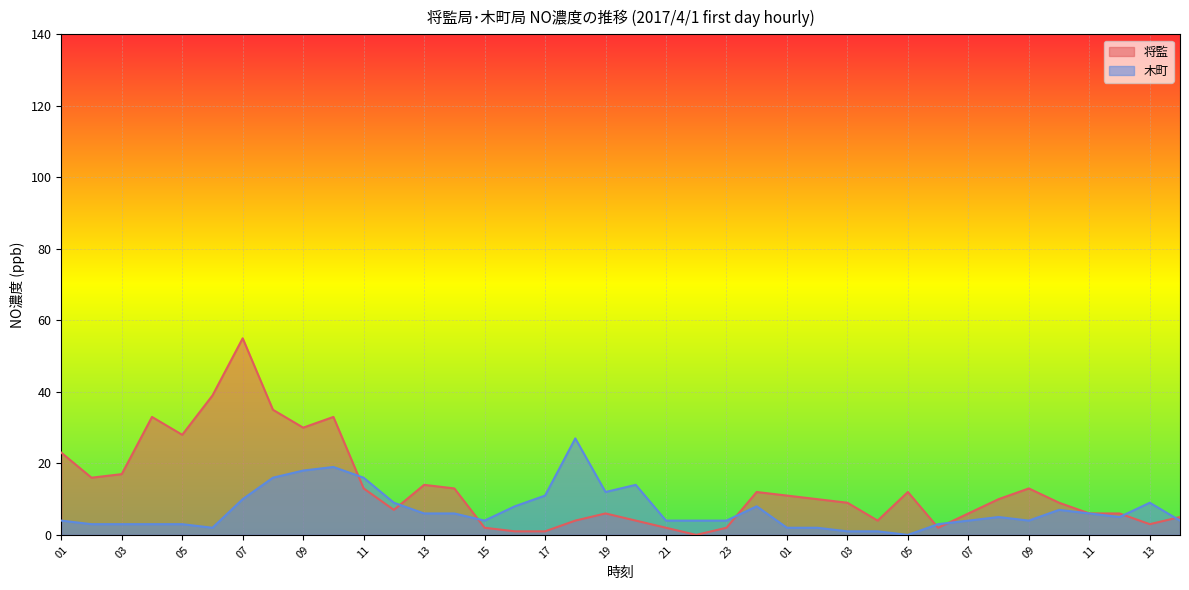

List the series in order of their overall mean, lowest first.

木町, 将監